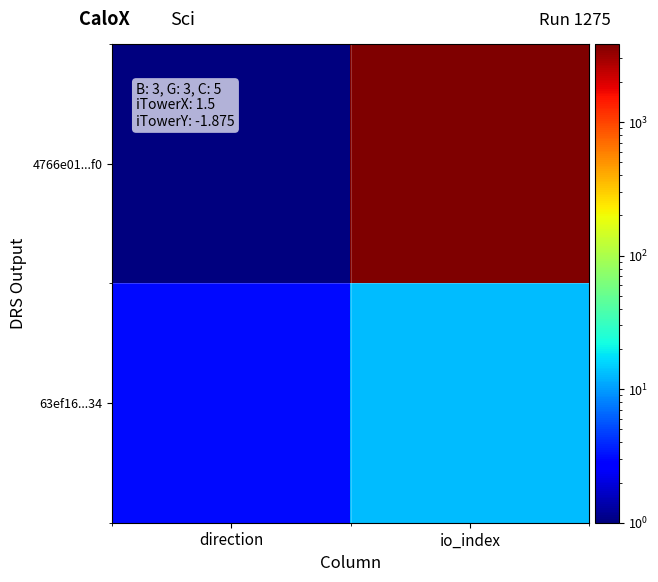

Reading left to right, list all the values displayed in this chart.

4766e01...f0: direction=1	io_index=3847
63ef16...34: direction=3	io_index=13